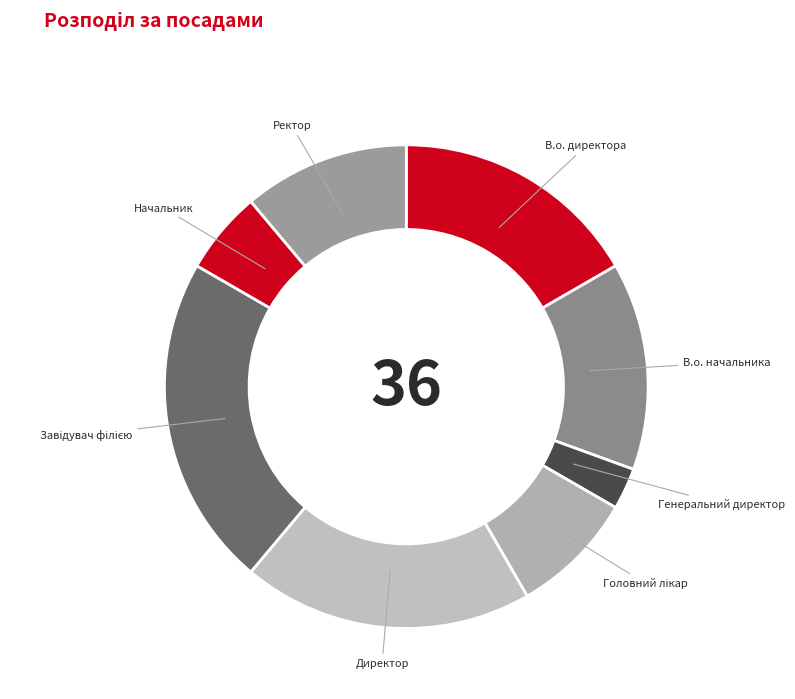

Do Начальник and Директор together represent more than half of the pie?

No